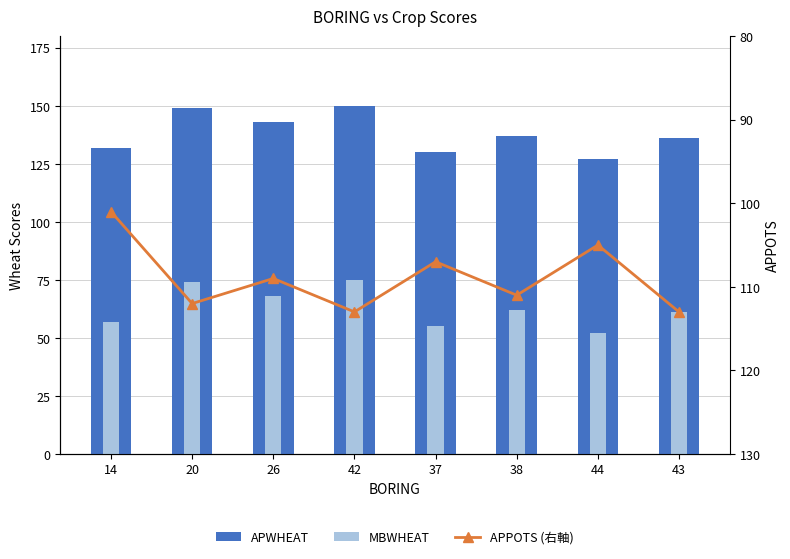

Are the bars horizontal?

No